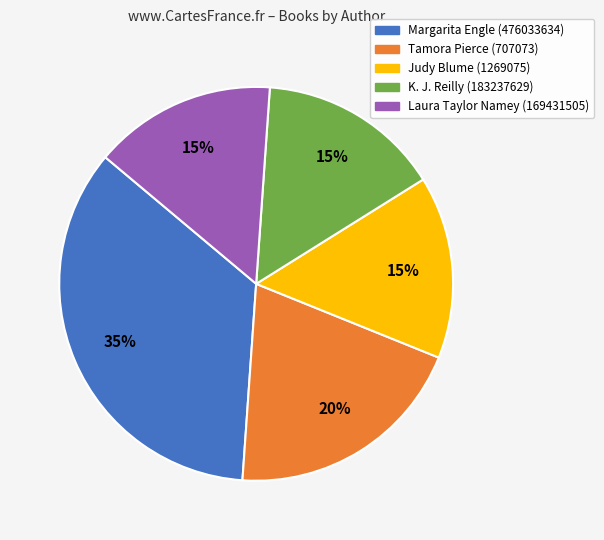

Approximately how many times larger is the value at Tamora Pierce (707073) compared to Judy Blume (1269075)?

1.3